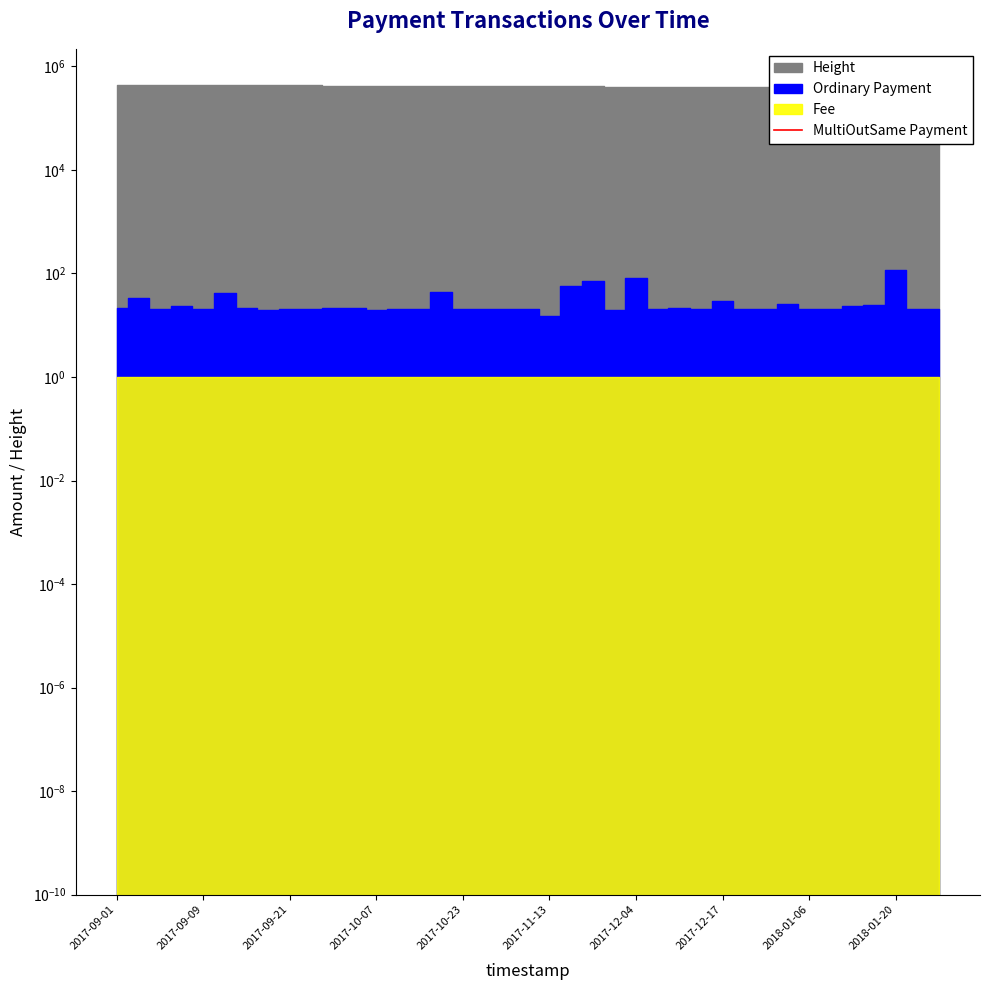

Which has a higher value, 16 or 18?

18